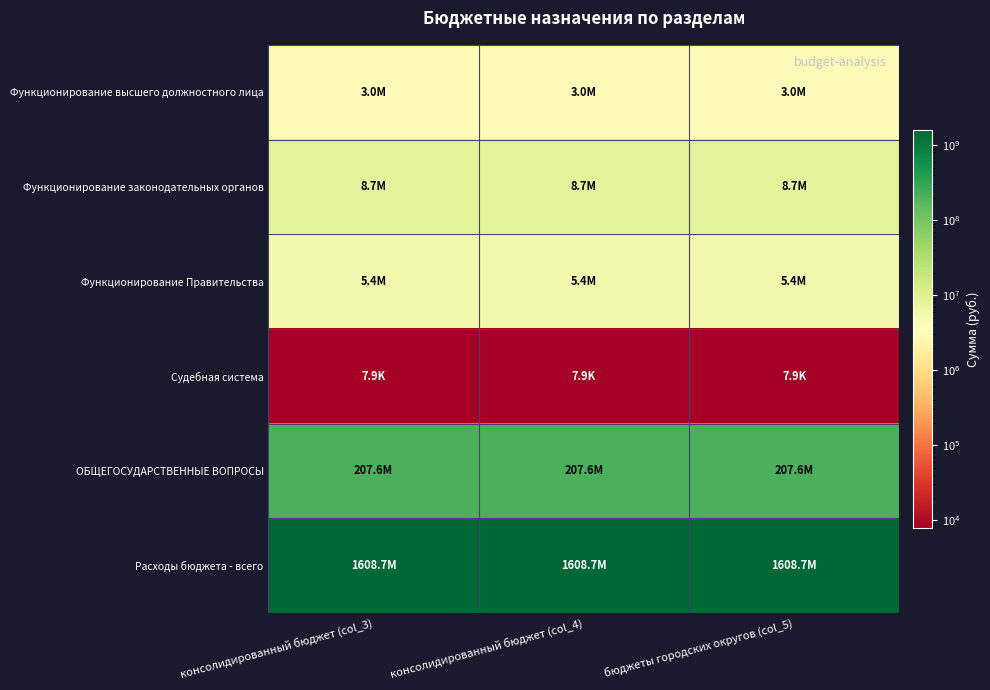

Between бюджеты городских округов (col_5) and консолидированный бюджет (col_4), which is larger?

бюджеты городских округов (col_5)